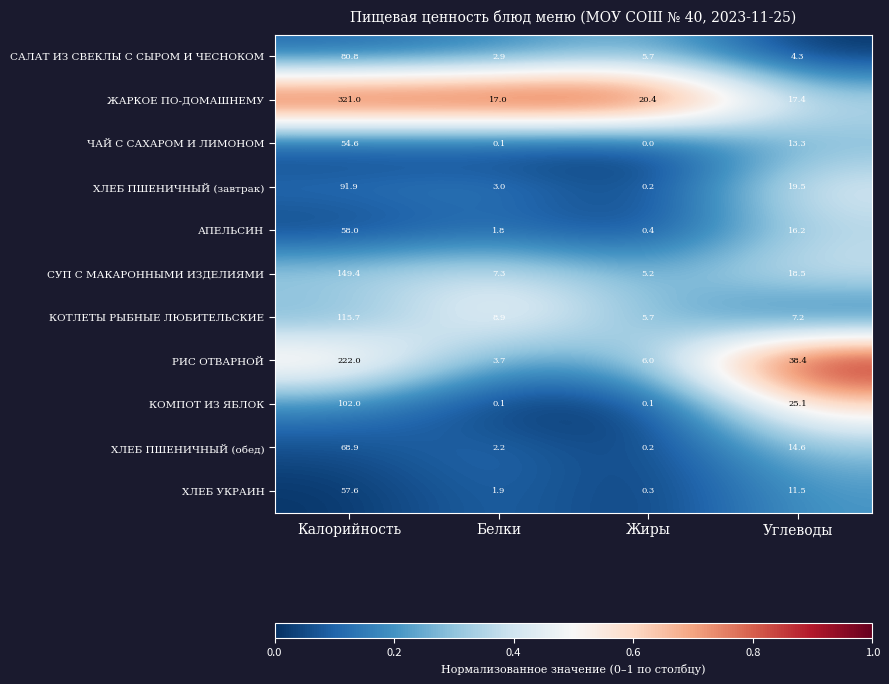

Which label corresponds to the largest value in the chart?

Калорийность